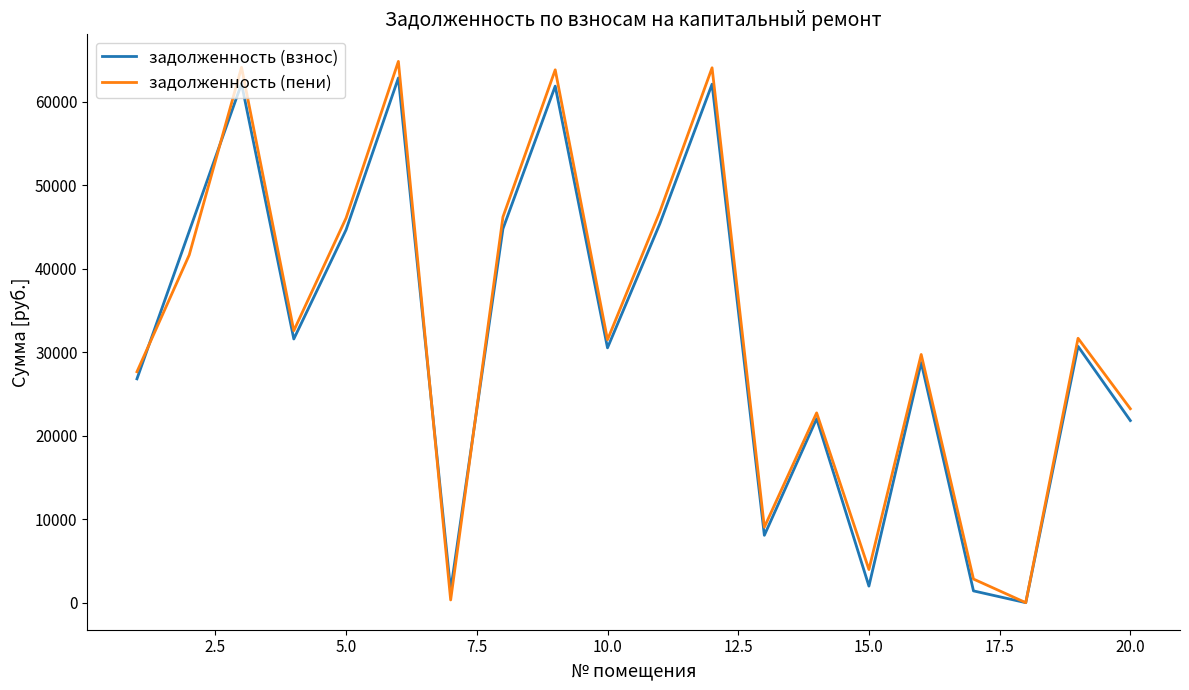

How many lines are shown in the chart?

2